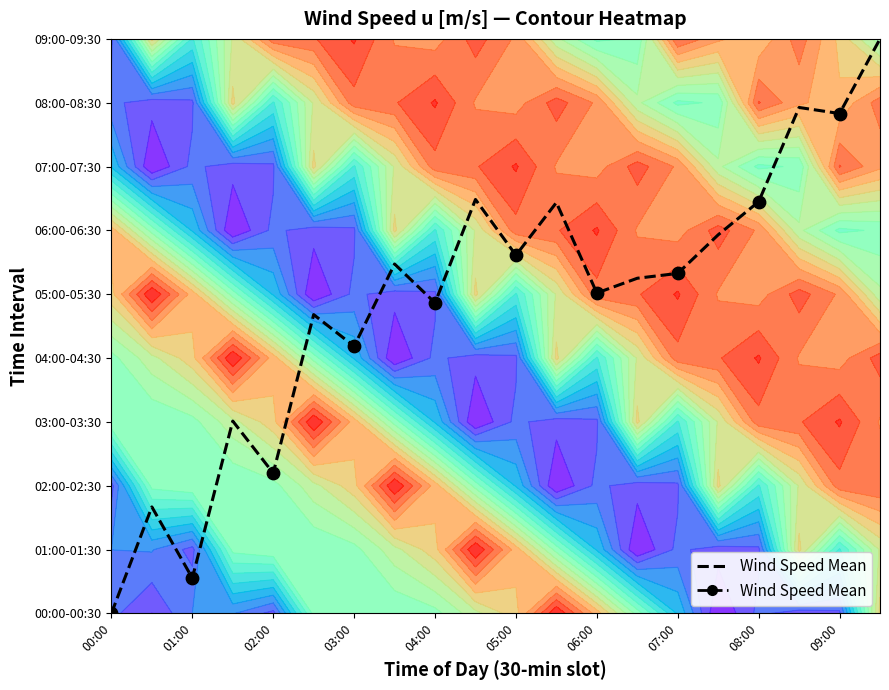

Which label corresponds to the smallest value in the chart?

00:00